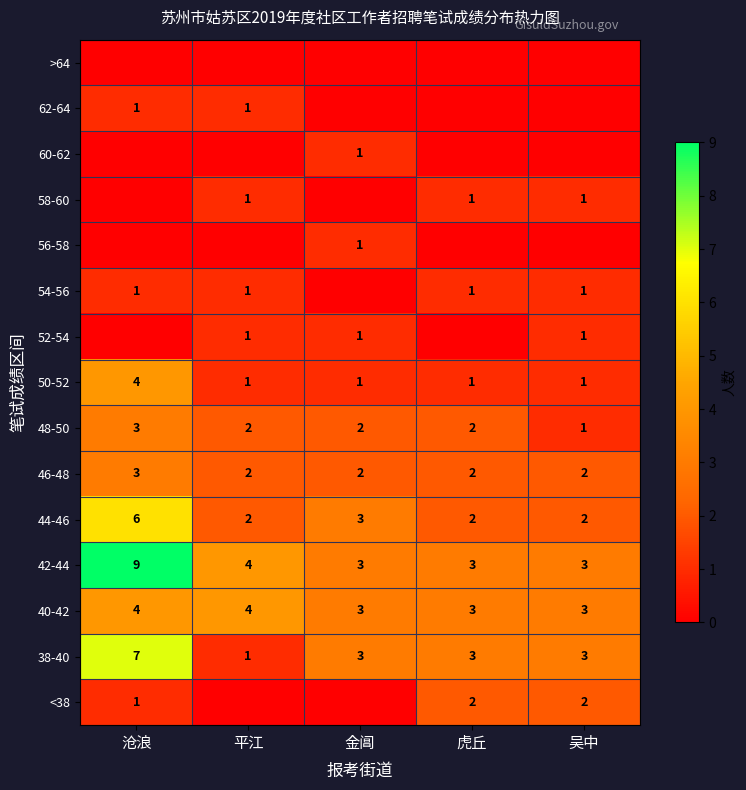

Is the value of 58-60 at 平江 greater than the value of 42-44 at 金阊?

No